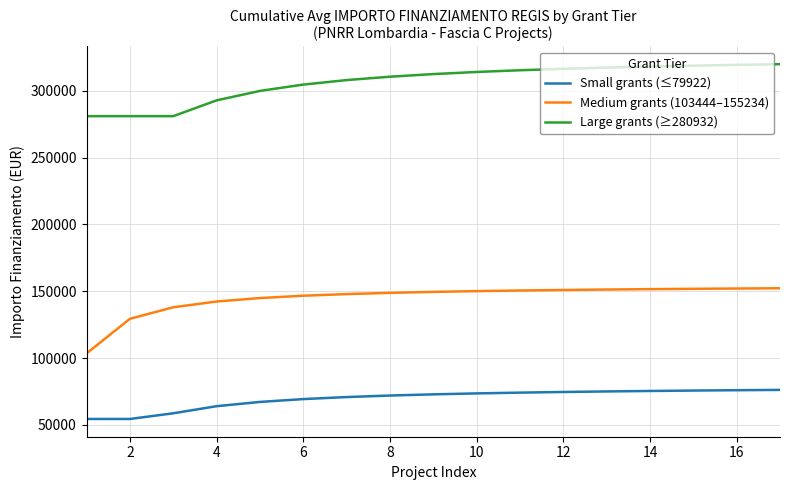

Is this an area chart (filled region under the line)?

No